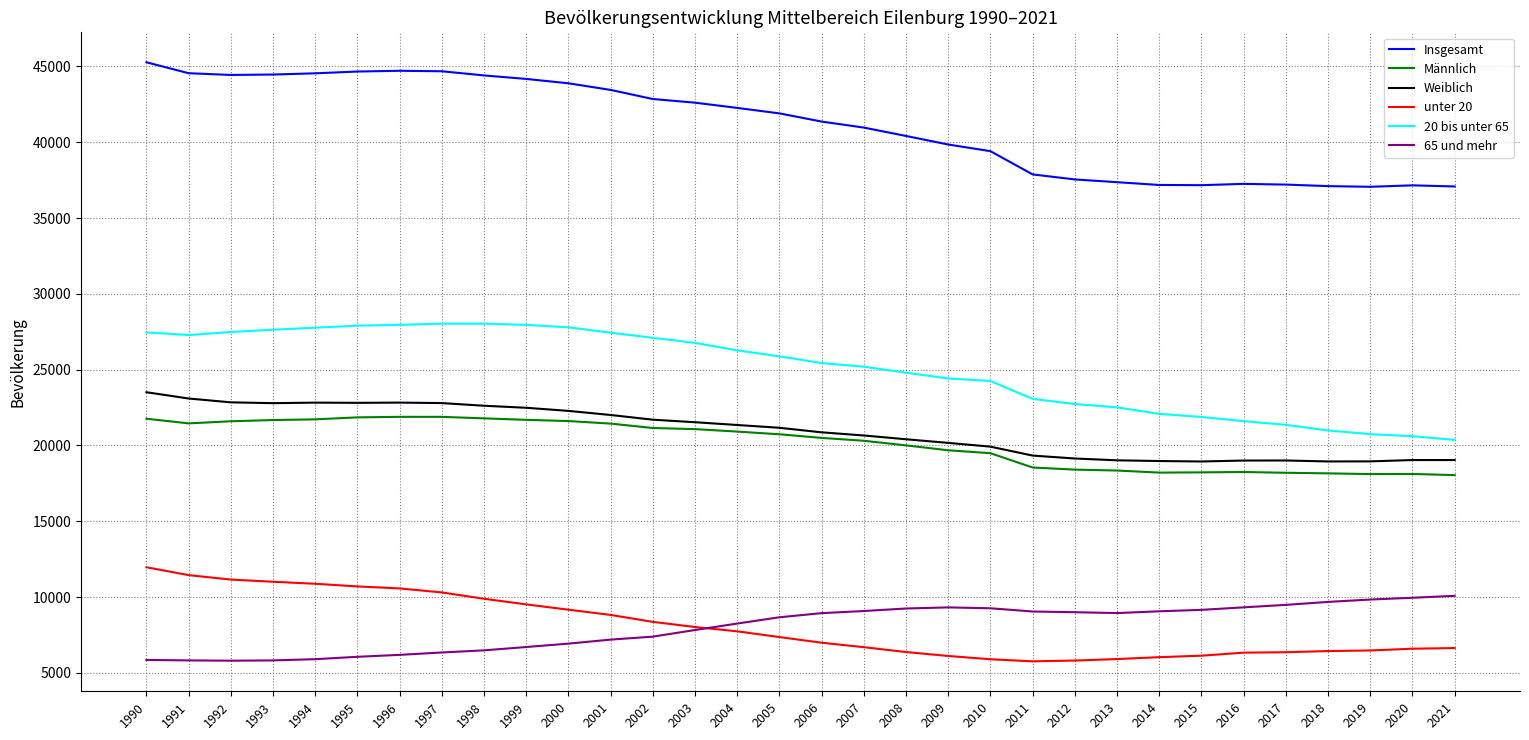

What is the difference between the highest and lowest values at 2013?

31457